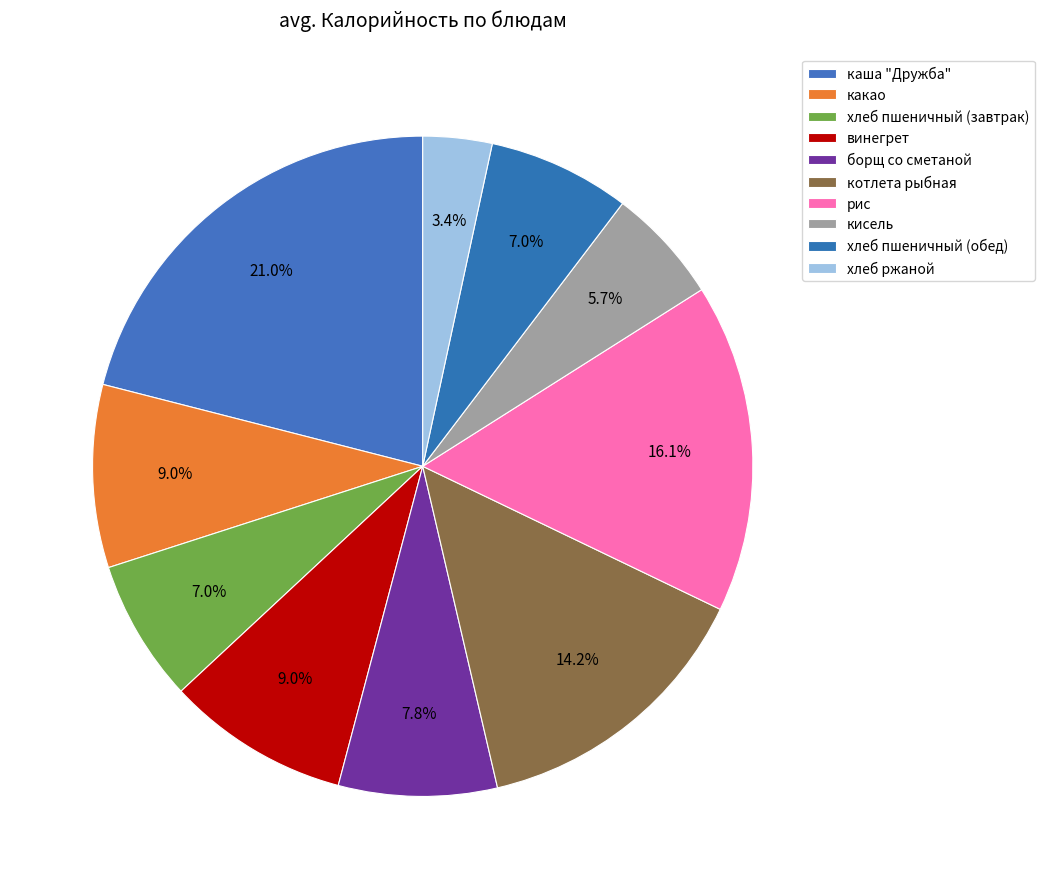

Count the number of slices in the pie.

10